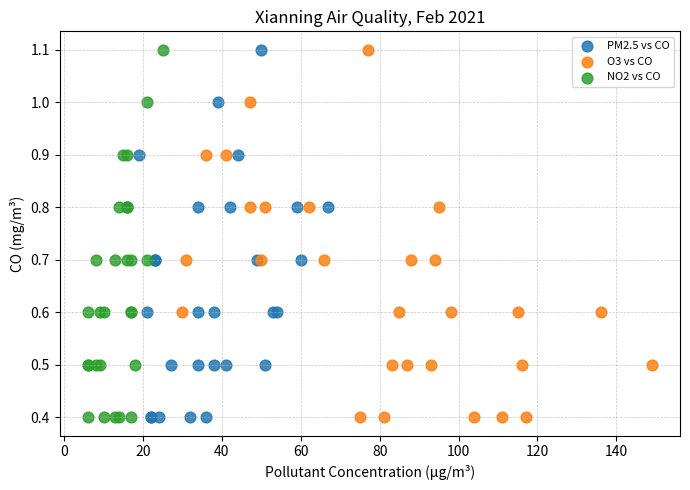

What are all the series names shown in the legend?

PM2.5 vs CO, O3 vs CO, NO2 vs CO